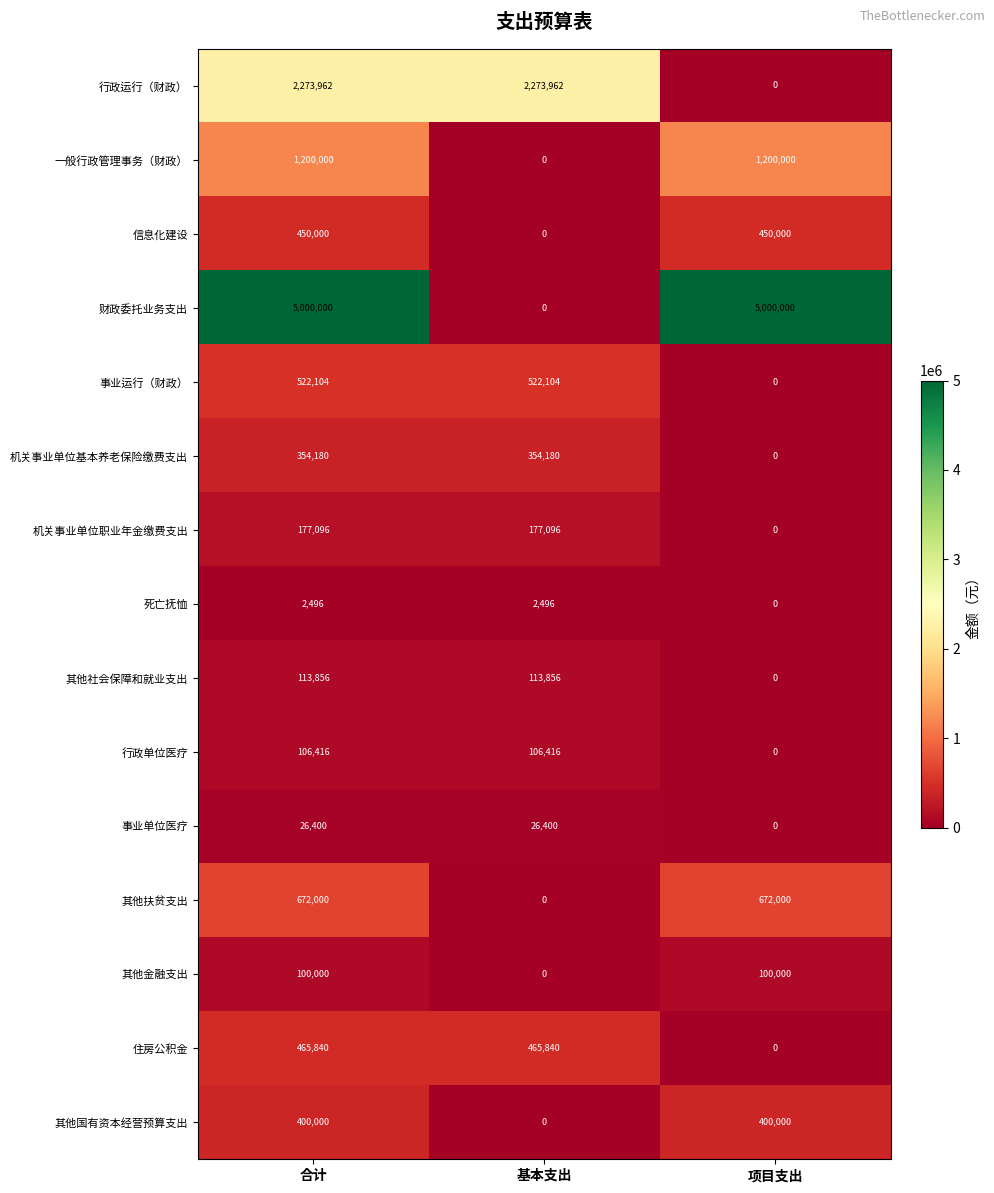

What is the maximum value shown in the chart?

5000000